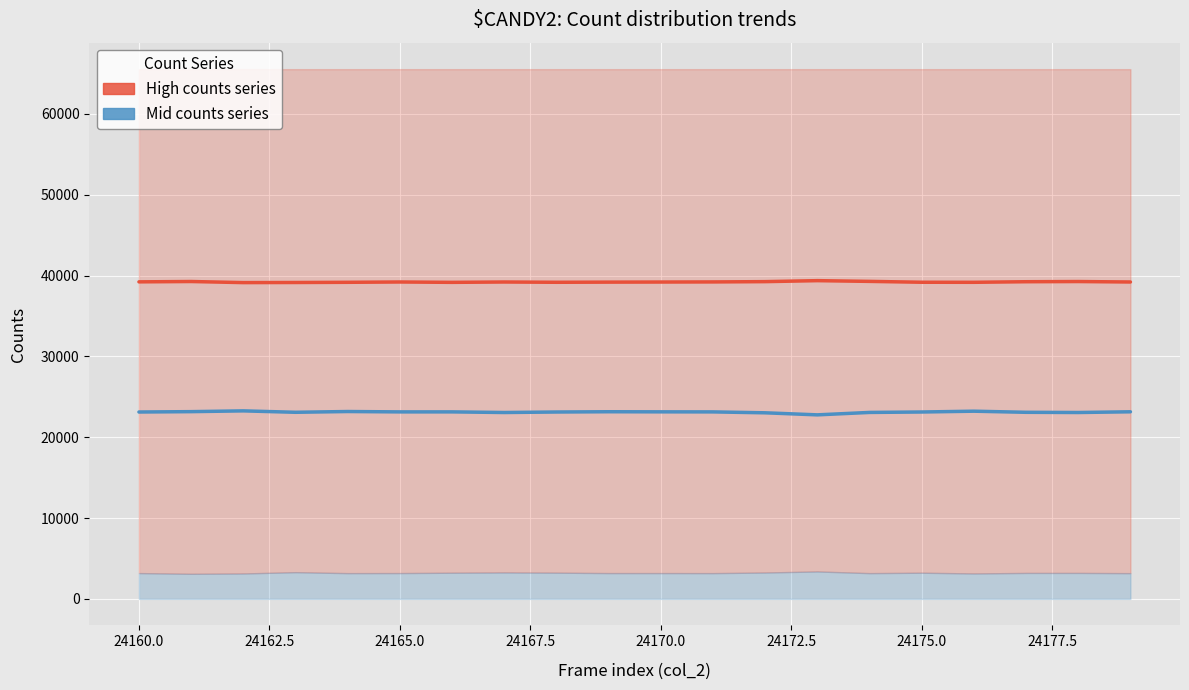

What is the difference between the highest and lowest values at 24177.5?

16049